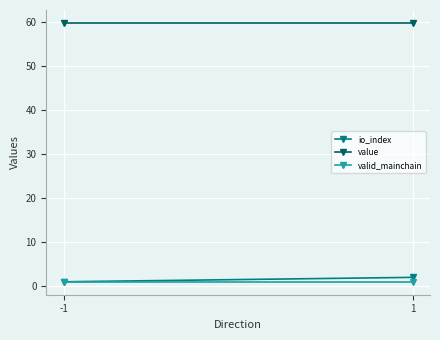

At which label is io_index closest to 1?

-1